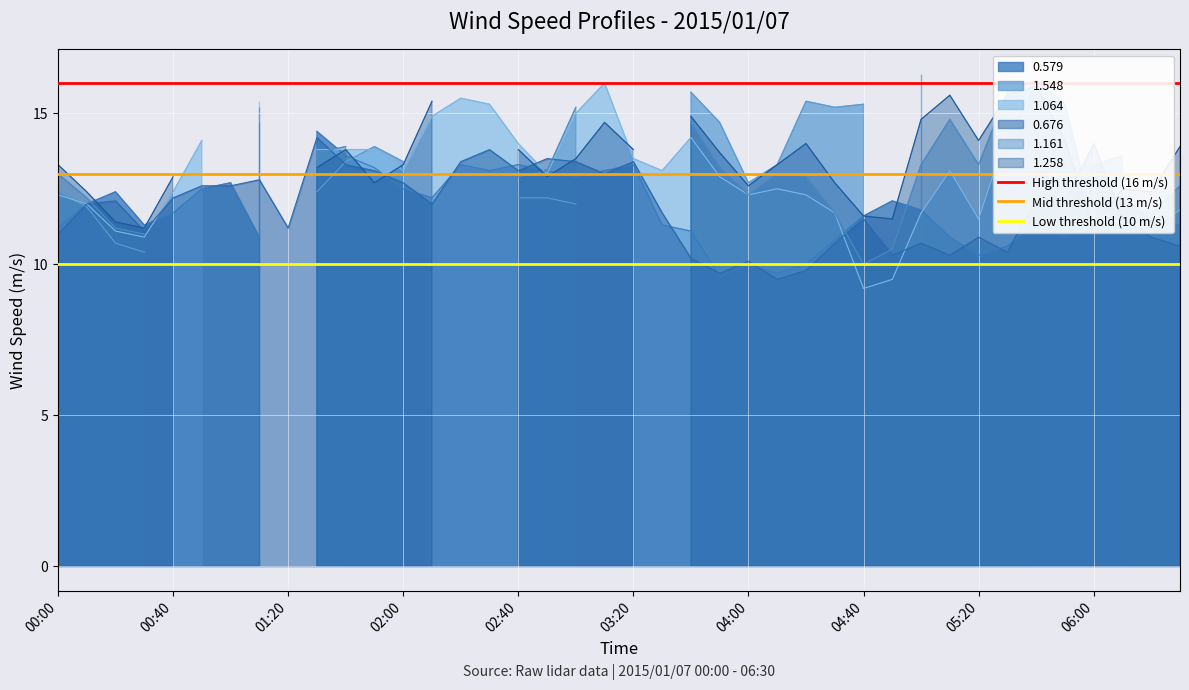

At which category is the sum across all series the highest?

00:00